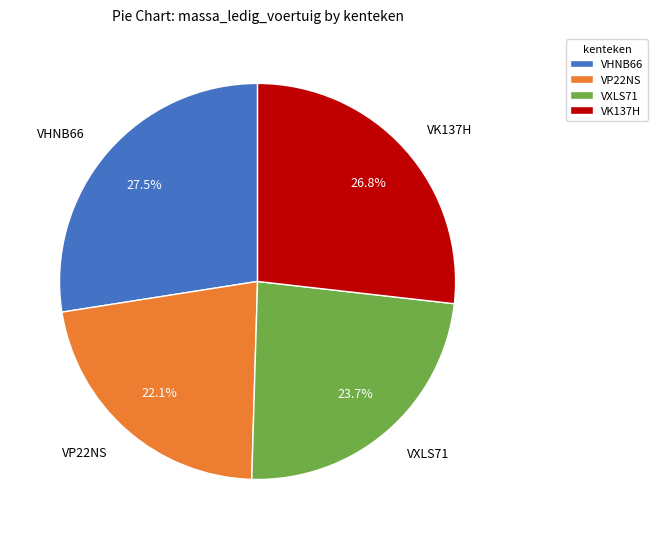

What percentage is NOT represented by VK137H?

73.2%